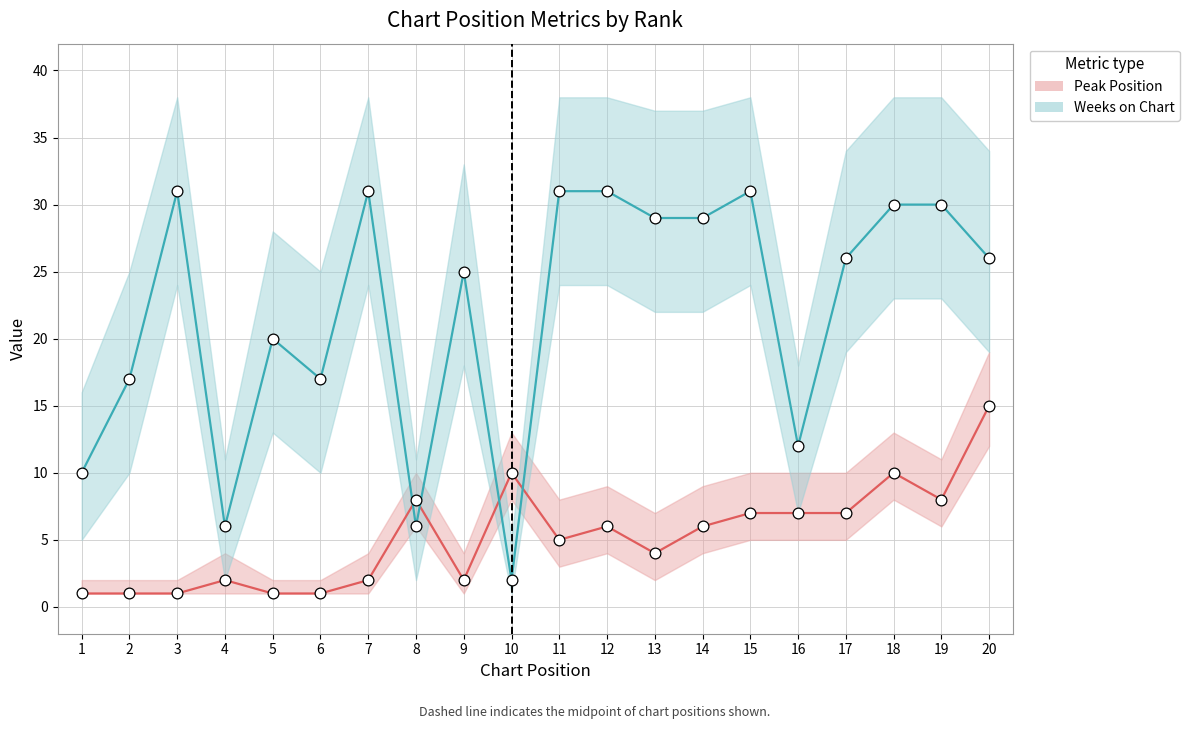

What are all the series names shown in the legend?

Peak Position, Weeks on Chart